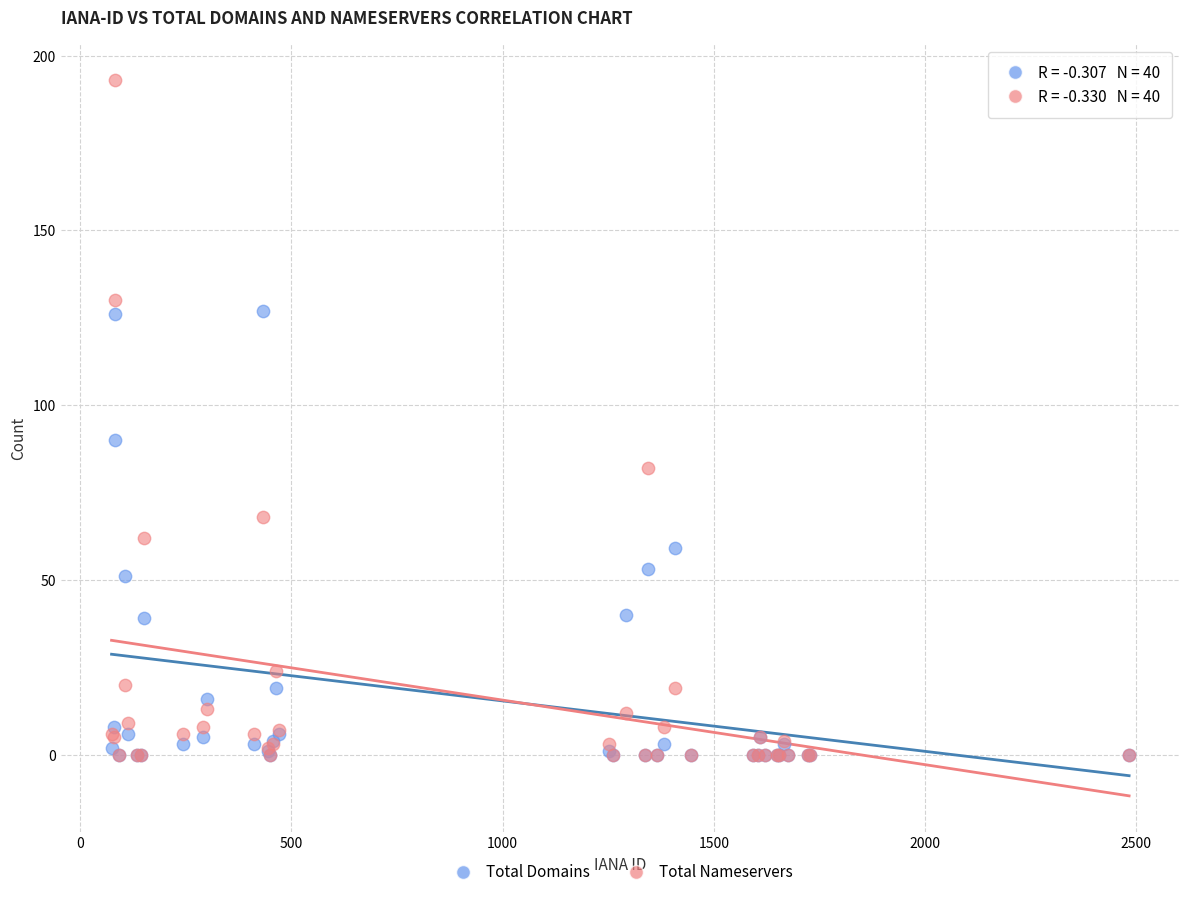

What are all the series names shown in the legend?

Total Domains, Total Nameservers